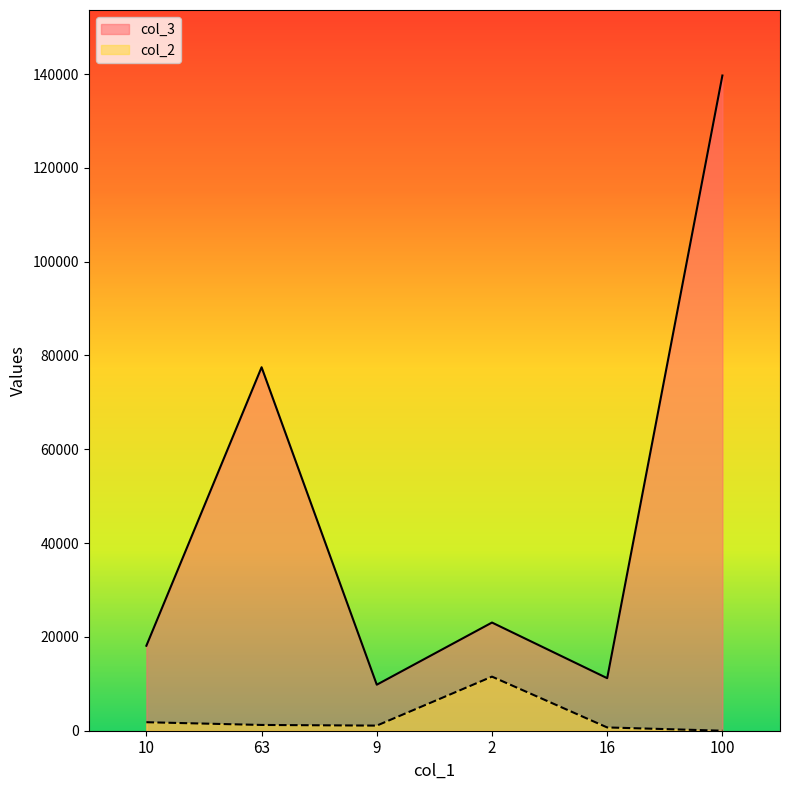

Count the number of data series in this chart.

2